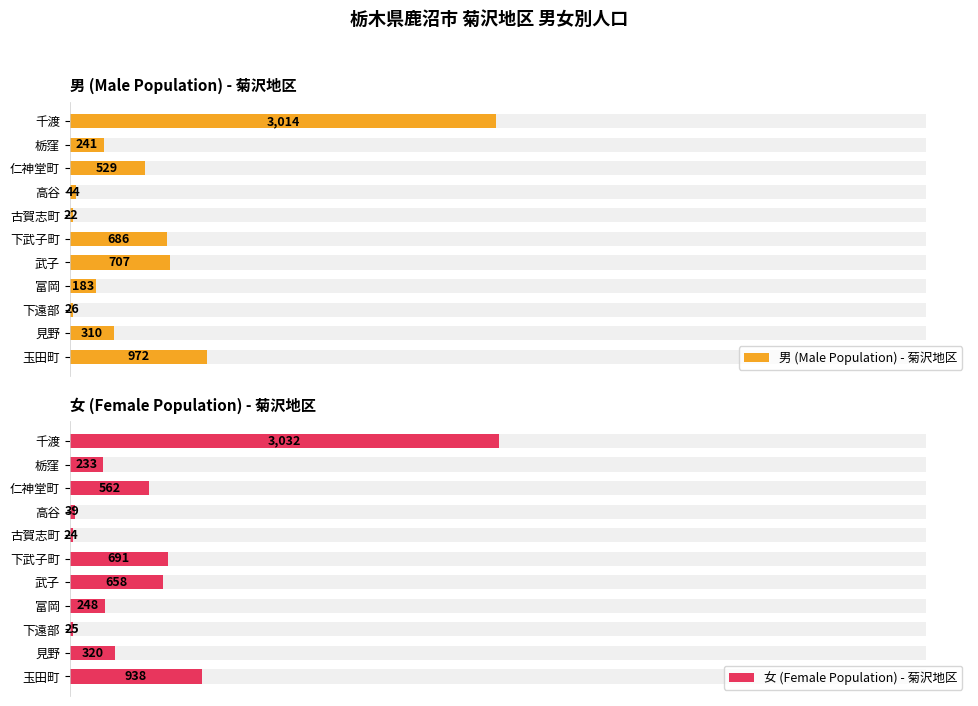

What is the sum of all 男 (Male Population) - 菊沢地区 values?

6734